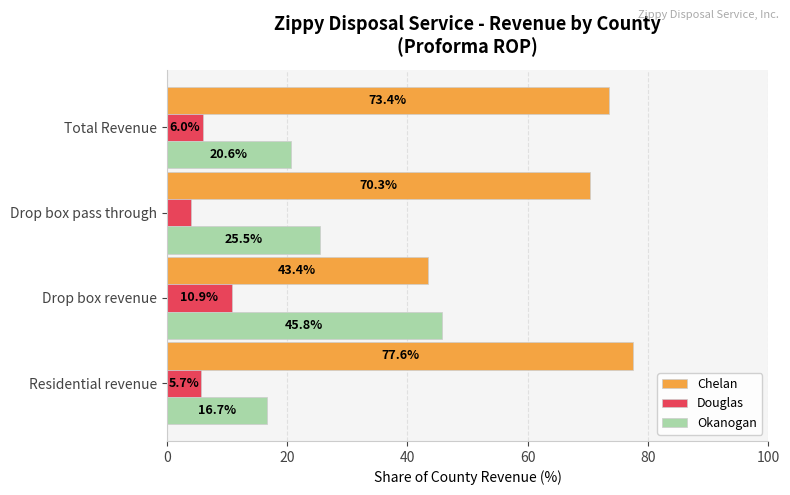

Where is Chelan nearest to the value 60?

Drop box pass through